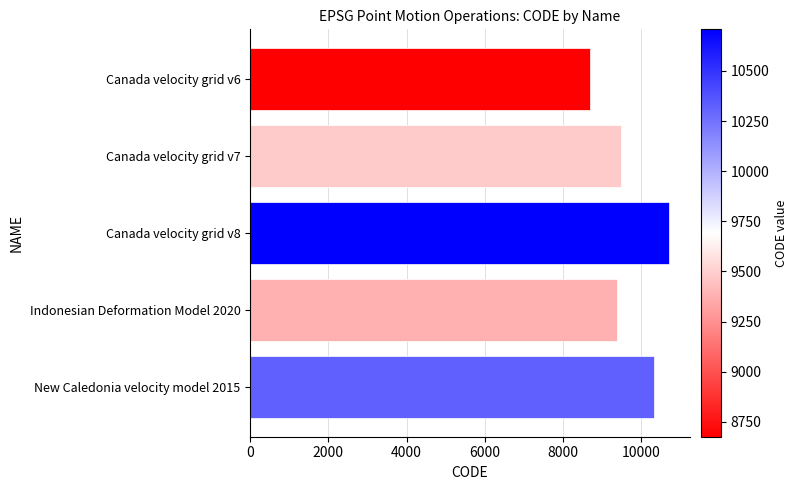

Is it true that the value at Canada velocity grid v7 is 6452?

False